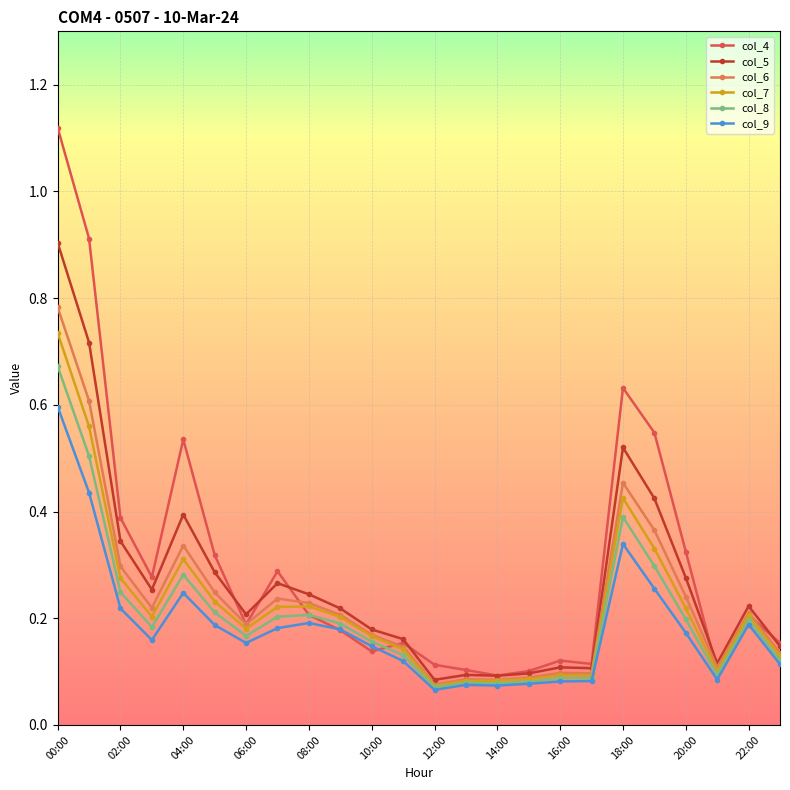

True or false: col_4 has more than 2 interior local peaks.

True